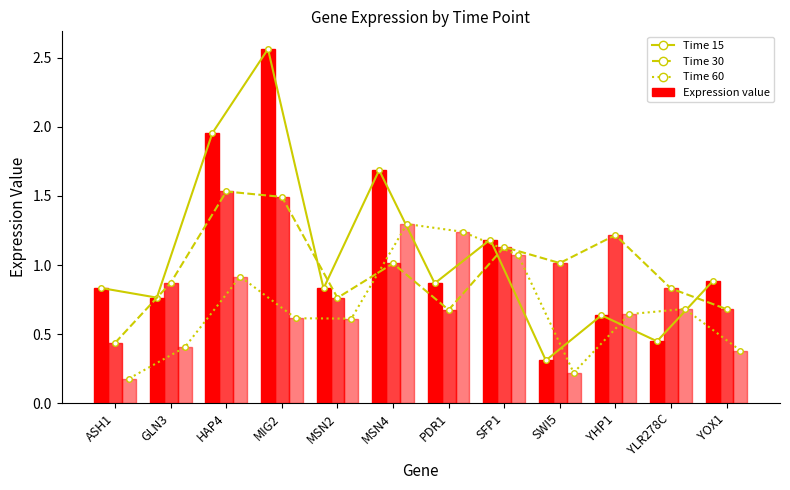

True or false: 15 (line) has a value of 1.0 at GLN3.

False